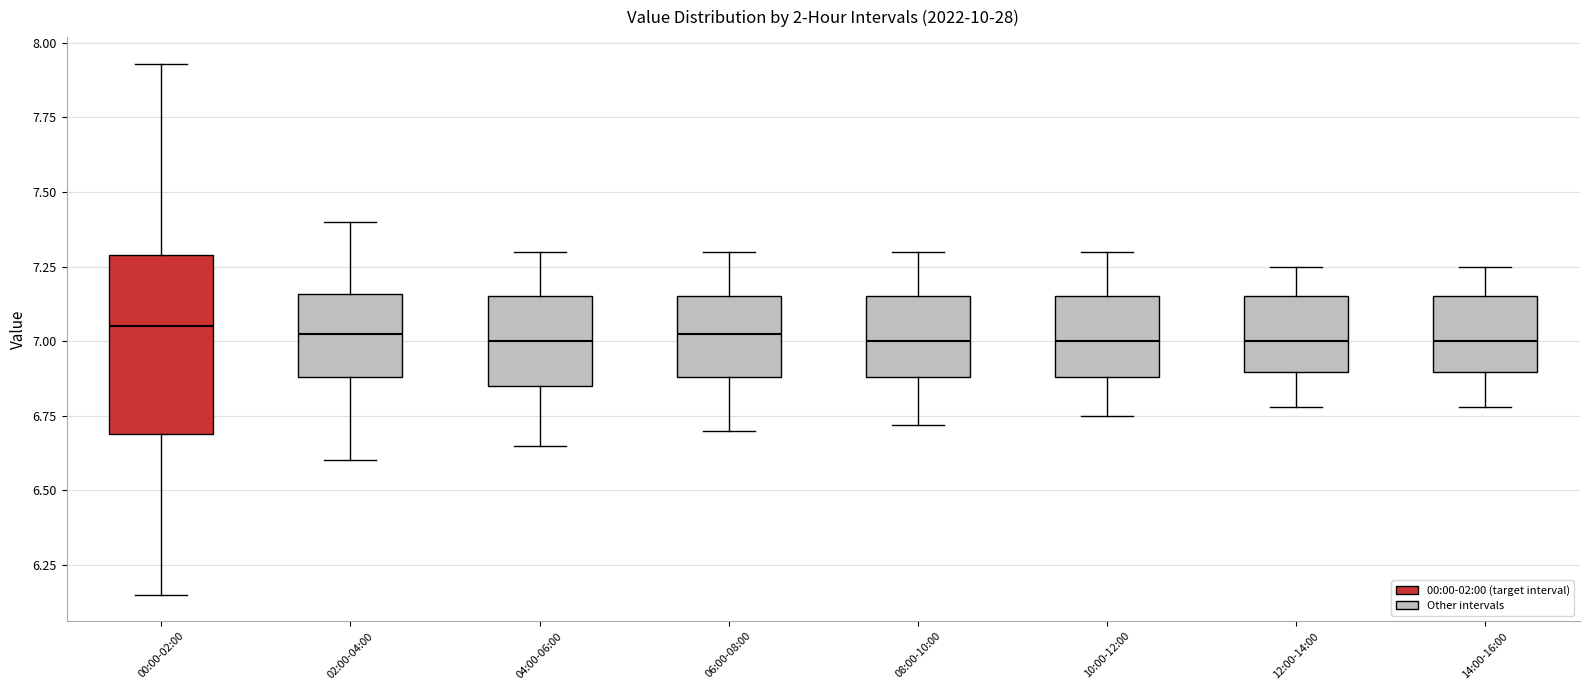

Reading left to right, read every box against the y-axis: the position of its median line, the range the box covers, and the ends of its whiskers. The values are not printed on the chart, so give them approximately, as read against the axis.

00:00-02:00: median 7.05, box 6.70 to 7.30, whiskers 6.15 to 7.95
02:00-04:00: median 7.05, box 6.90 to 7.15, whiskers 6.60 to 7.40
04:00-06:00: median 7.00, box 6.85 to 7.15, whiskers 6.65 to 7.30
06:00-08:00: median 7.05, box 6.90 to 7.15, whiskers 6.70 to 7.30
08:00-10:00: median 7.00, box 6.90 to 7.15, whiskers 6.70 to 7.30
10:00-12:00: median 7.00, box 6.90 to 7.15, whiskers 6.75 to 7.30
12:00-14:00: median 7.00, box 6.90 to 7.15, whiskers 6.80 to 7.25
14:00-16:00: median 7.00, box 6.90 to 7.15, whiskers 6.80 to 7.25